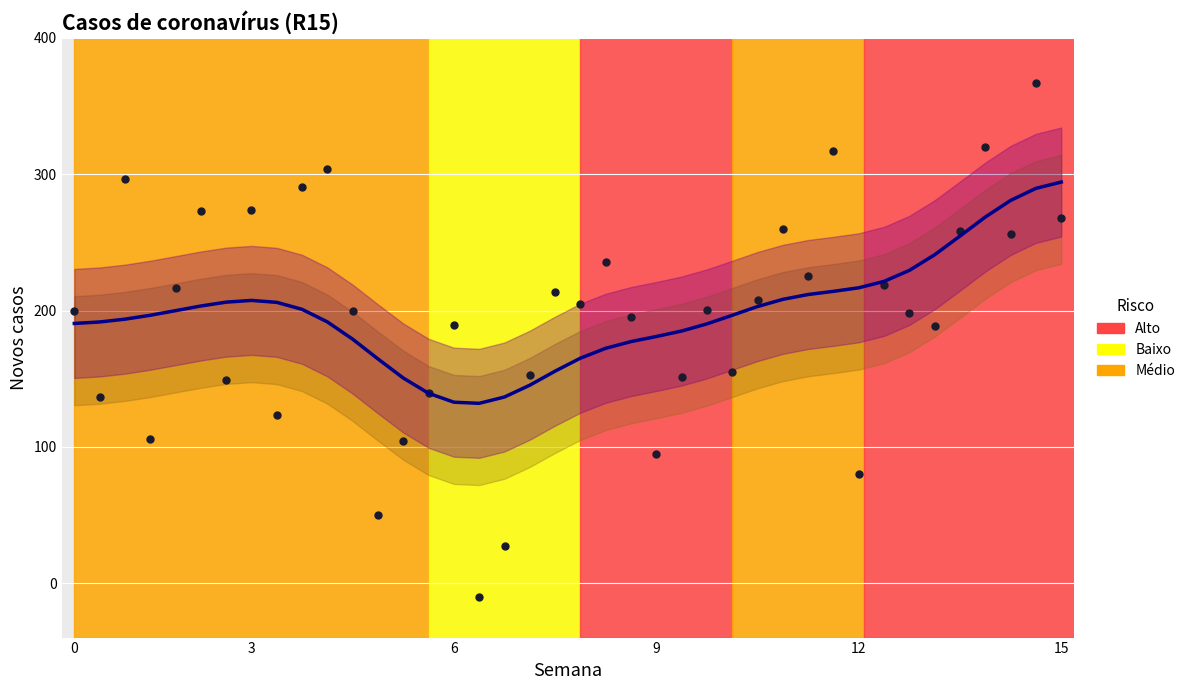

Which series has the widest spread of Y values?

col_7 scatter